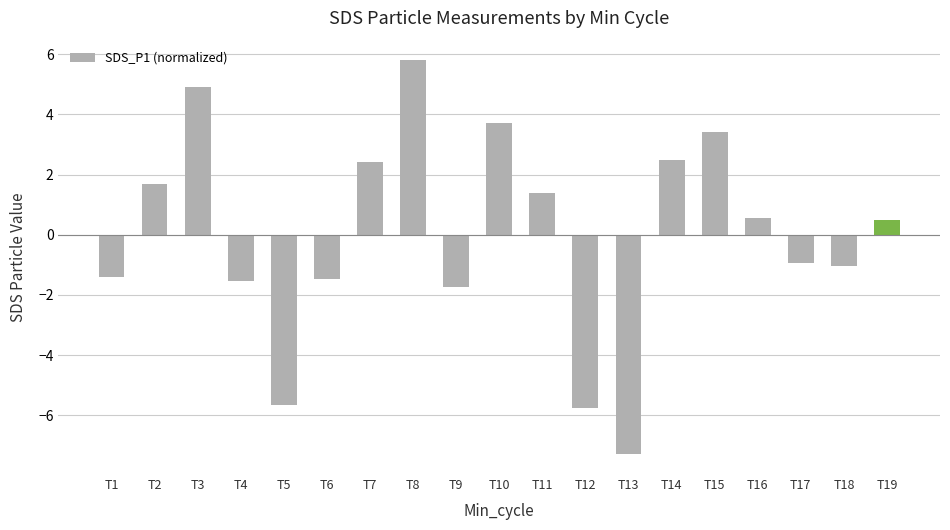

What is the value of the 12th bar from the left?

-5.7